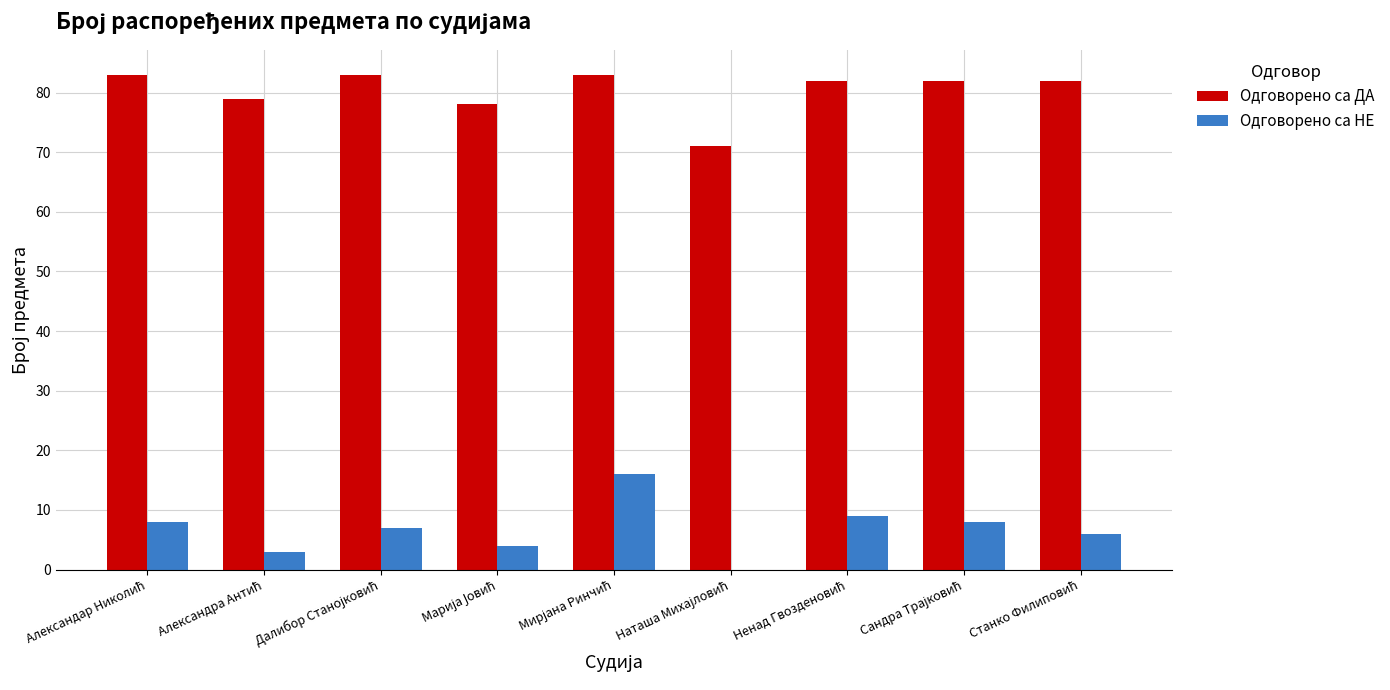

Which series has the largest total across all categories?

Одговорено са ДА